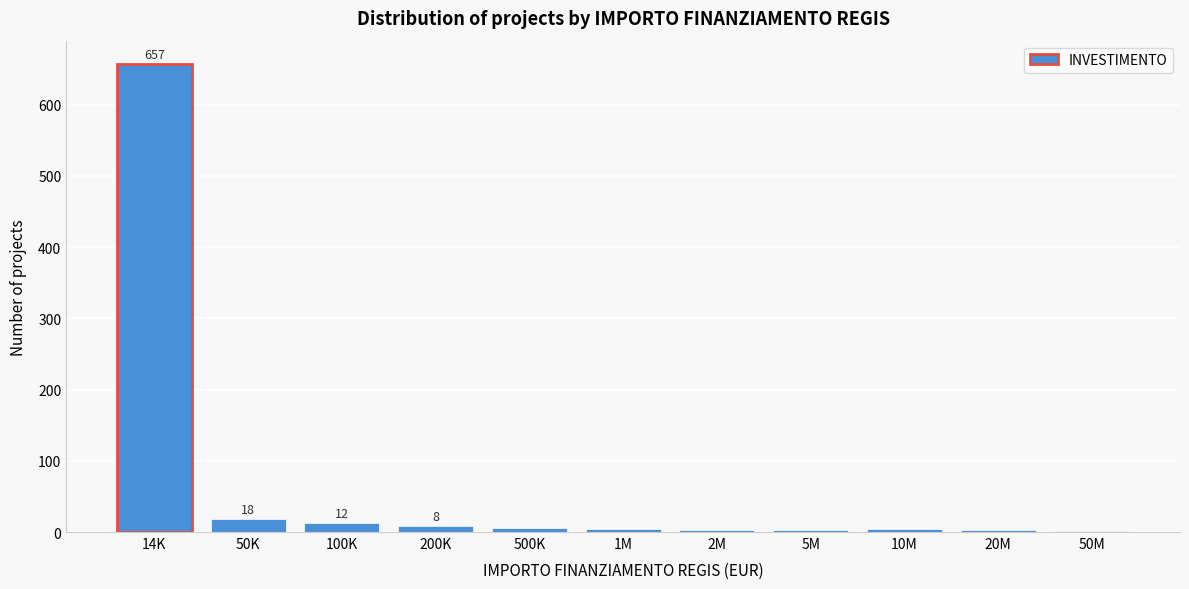

What is the maximum value shown in the chart?

657